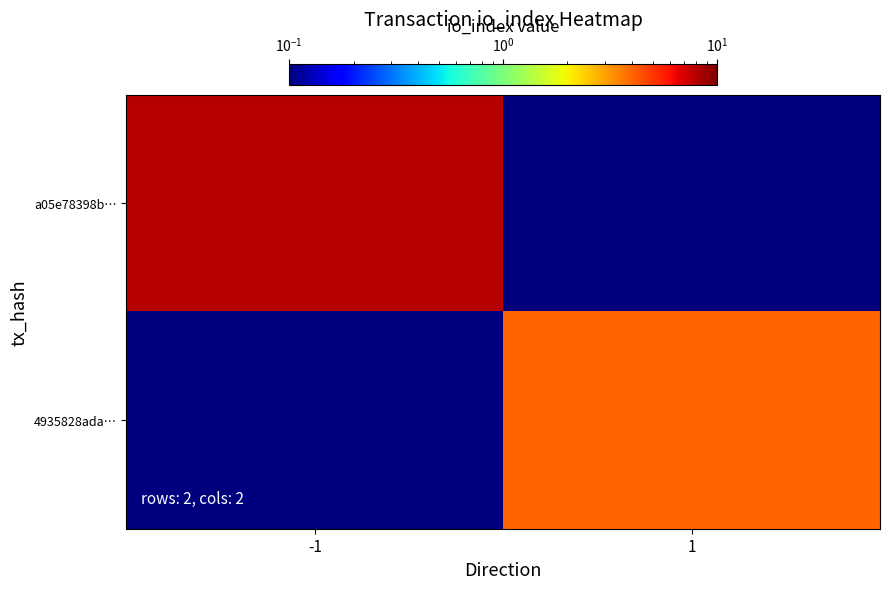

Which series has the largest total across all categories?

a05e78398b…